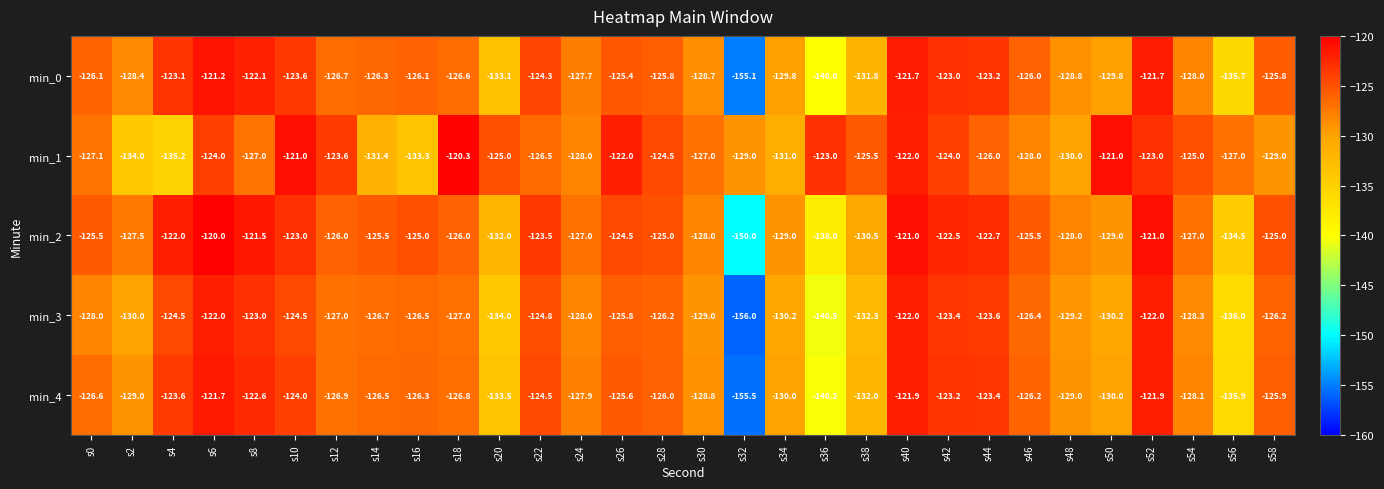

Which series has the largest total across all categories?

min_1